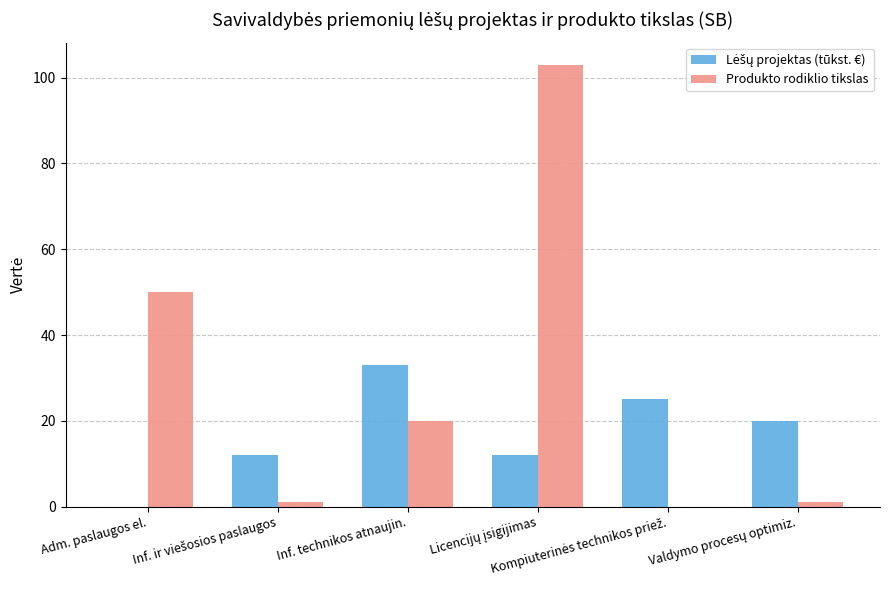

What is the sum of all Produkto rodiklio tikslas values?

175